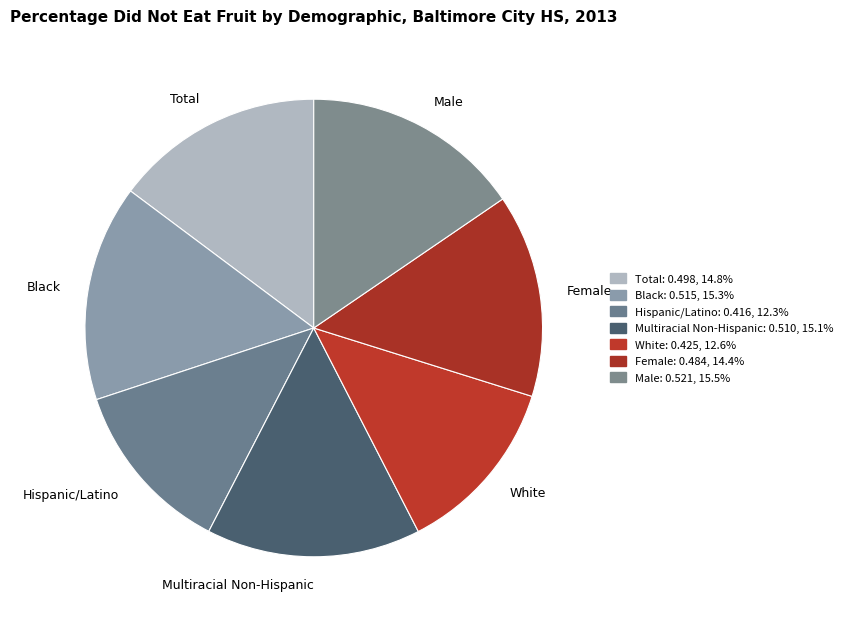

Do Multiracial Non-Hispanic and White together represent more than half of the pie?

No